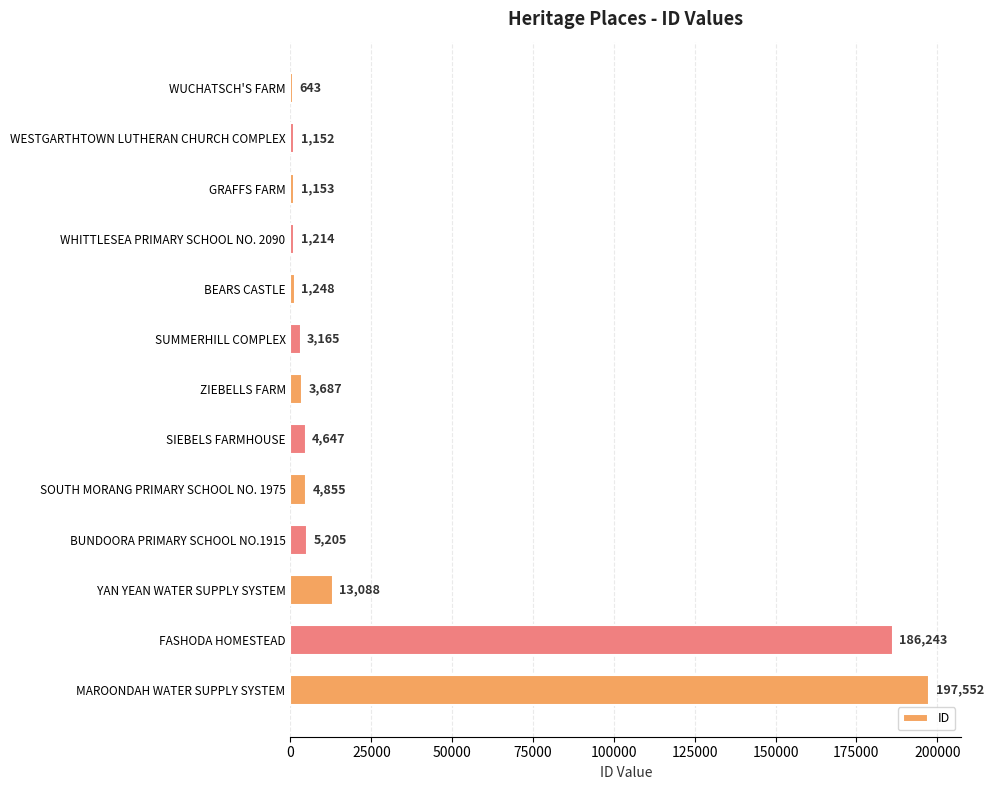

Is it true that the value at WESTGARTHTOWN LUTHERAN CHURCH COMPLEX is 1152?

True